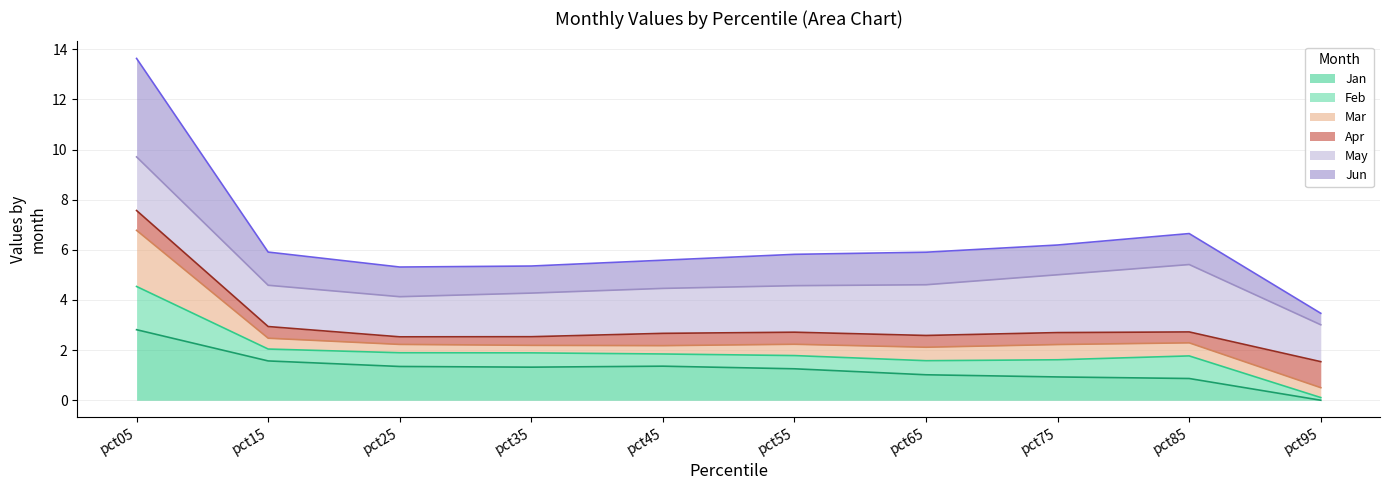

Rank the categories by Jun value from lowest to highest.

pct95, pct25, pct35, pct65, pct45, pct75, pct55, pct85, pct15, pct05